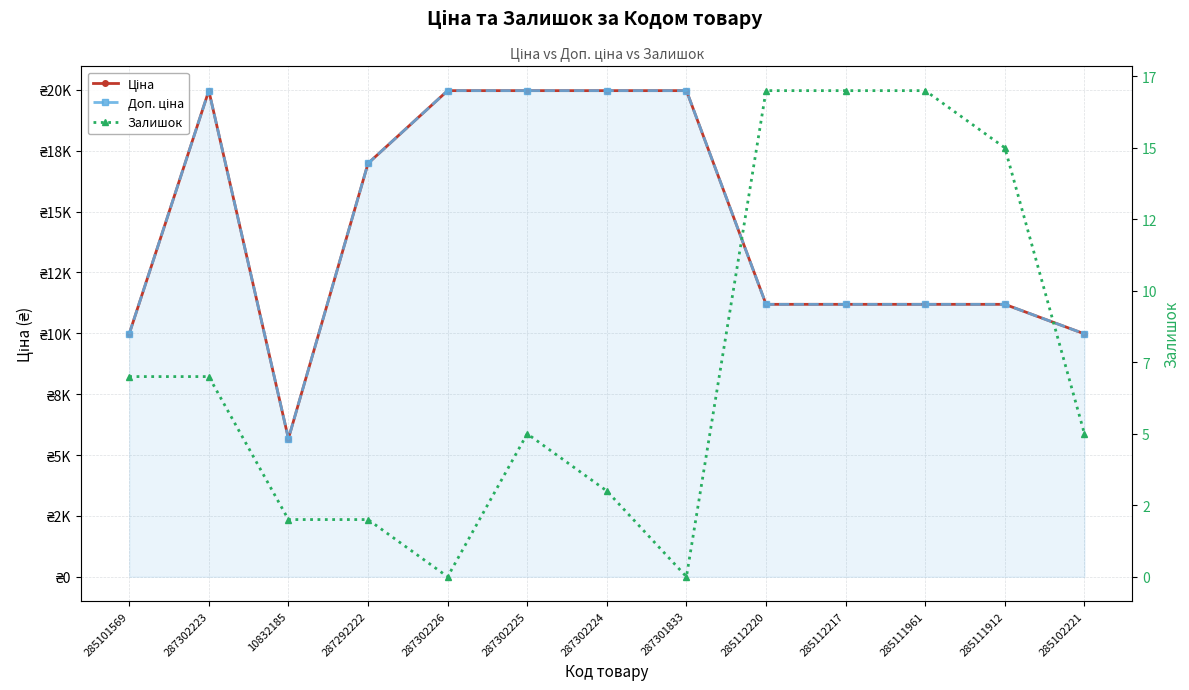

Reading left to right, what are all the values shown in this chart?

Ціна: 9975.0	19964.2	5673.8	16976.3	19964.2	19964.2	19964.2	19964.2	11188.2	11188.2	11188.2	11188.2	9975.0
Доп. ціна: 9975.0	19964.2	5673.8	16976.3	19964.2	19964.2	19964.2	19964.2	11188.2	11188.2	11188.2	11188.2	9975.0
Залишок: 7.0	7.0	2.0	2.0	0.0	5.0	3.0	0.0	17.0	17.0	17.0	15.0	5.0